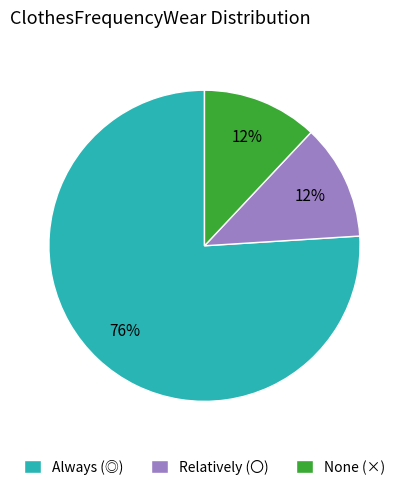

Is there any slice that represents more than half of the pie?

Yes